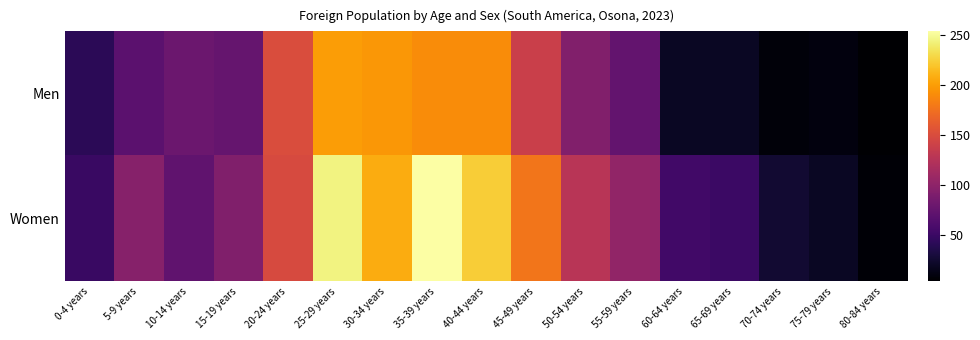

Rank the series at 10-14 years from lowest to highest value.

Women, Men